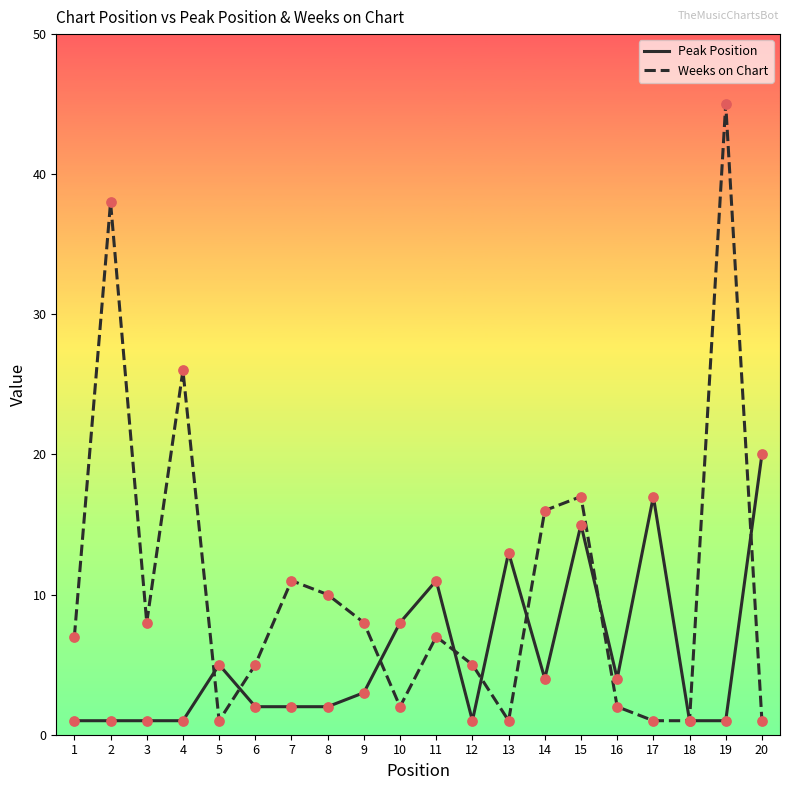

At which category is the sum across all series the highest?

19